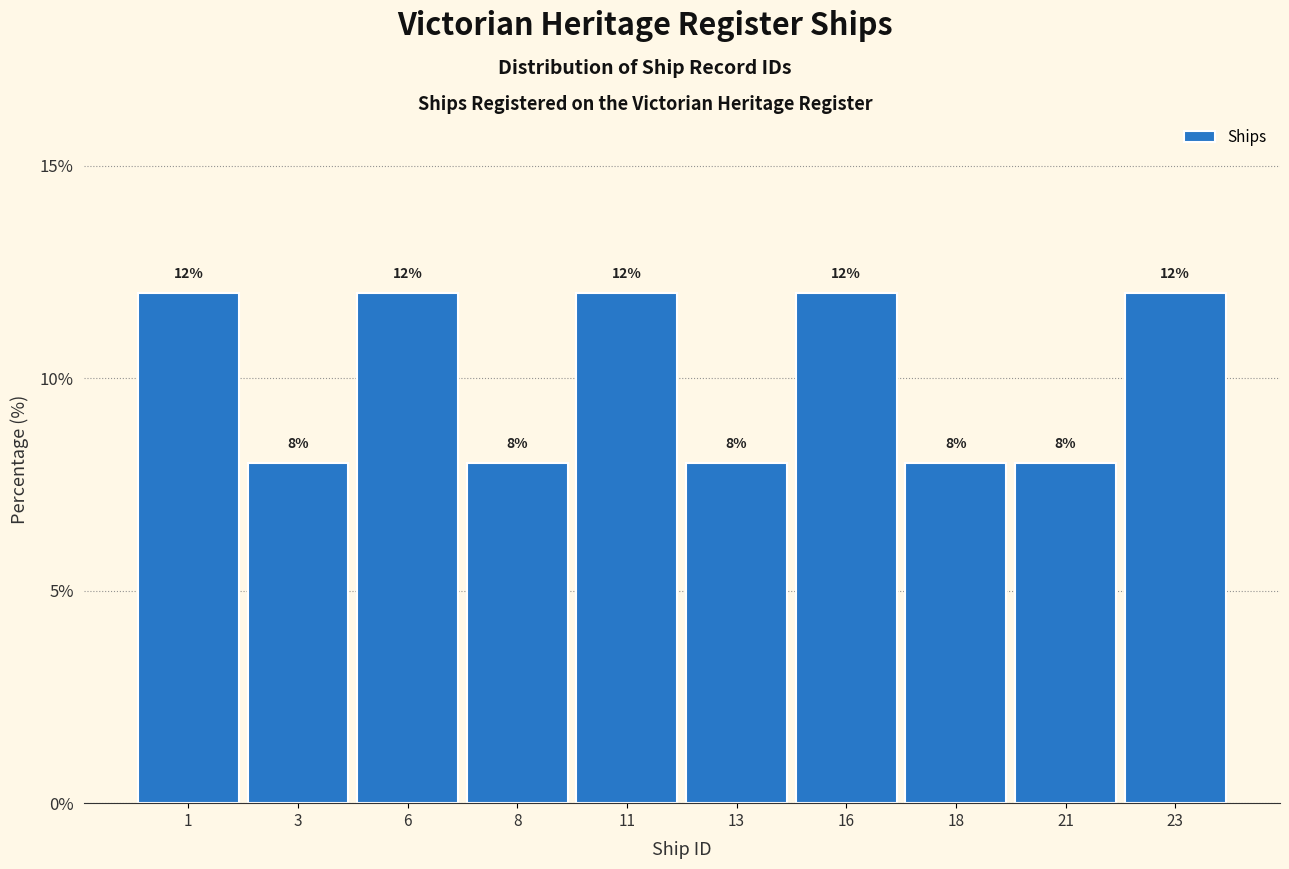

Reading left to right, extract all data points from this chart.

1=12	3=8	6=12	8=8	11=12	13=8	16=12	18=8	21=8	23=12